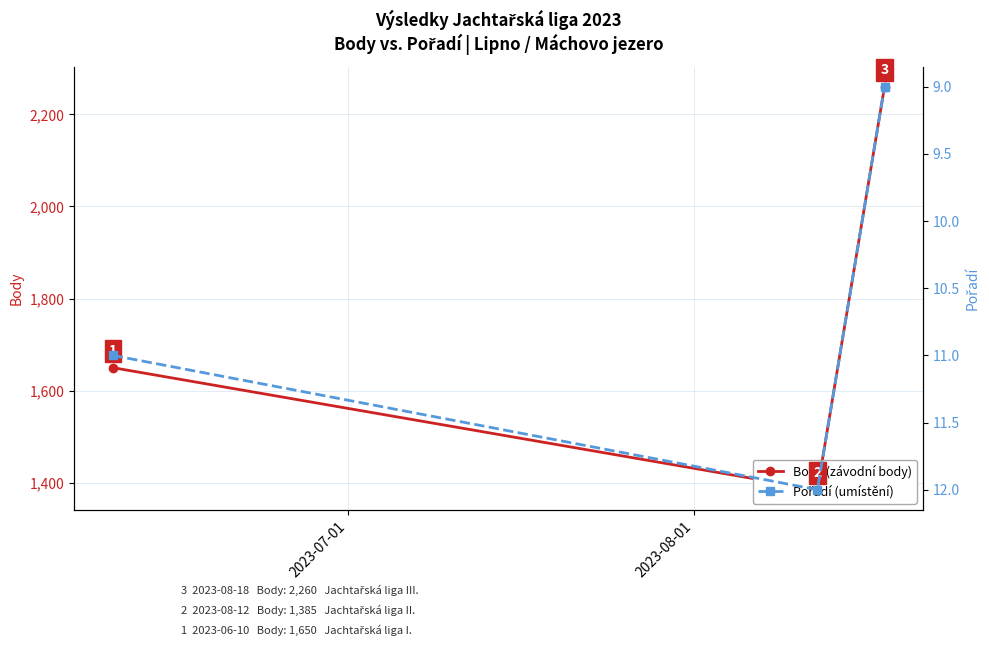

How many data points in Body (závodní body) are above 1650?

1